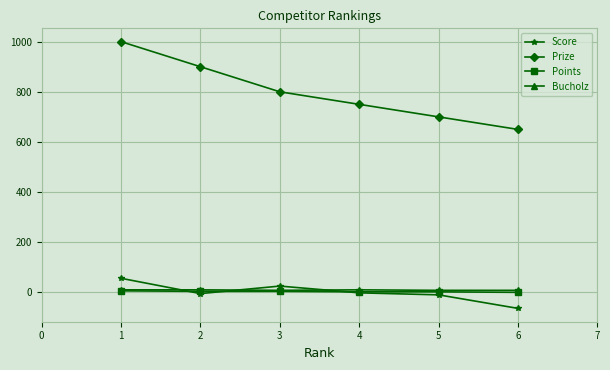

At which category does Score reach its first local peak?

3